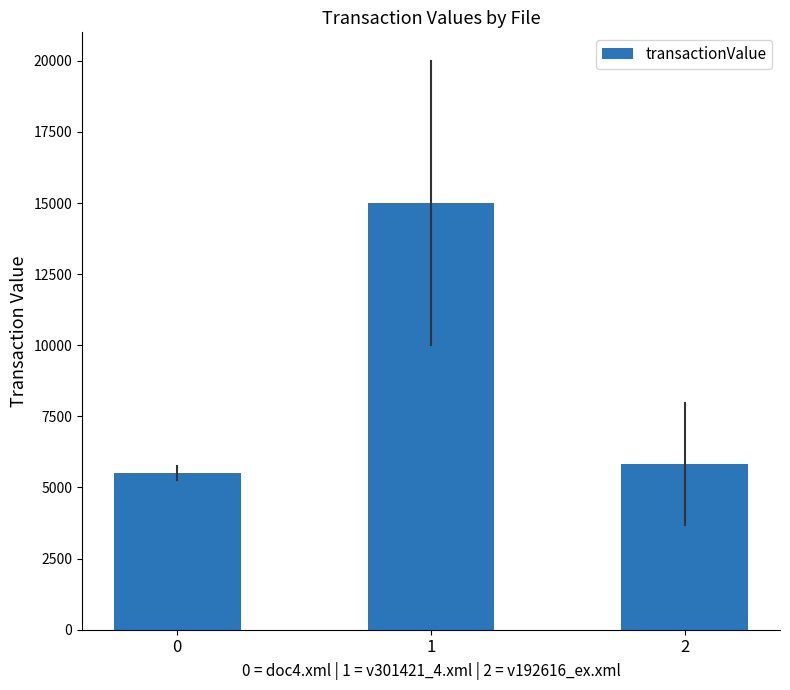

Rank the categories by value from lowest to highest.

0, 2, 1